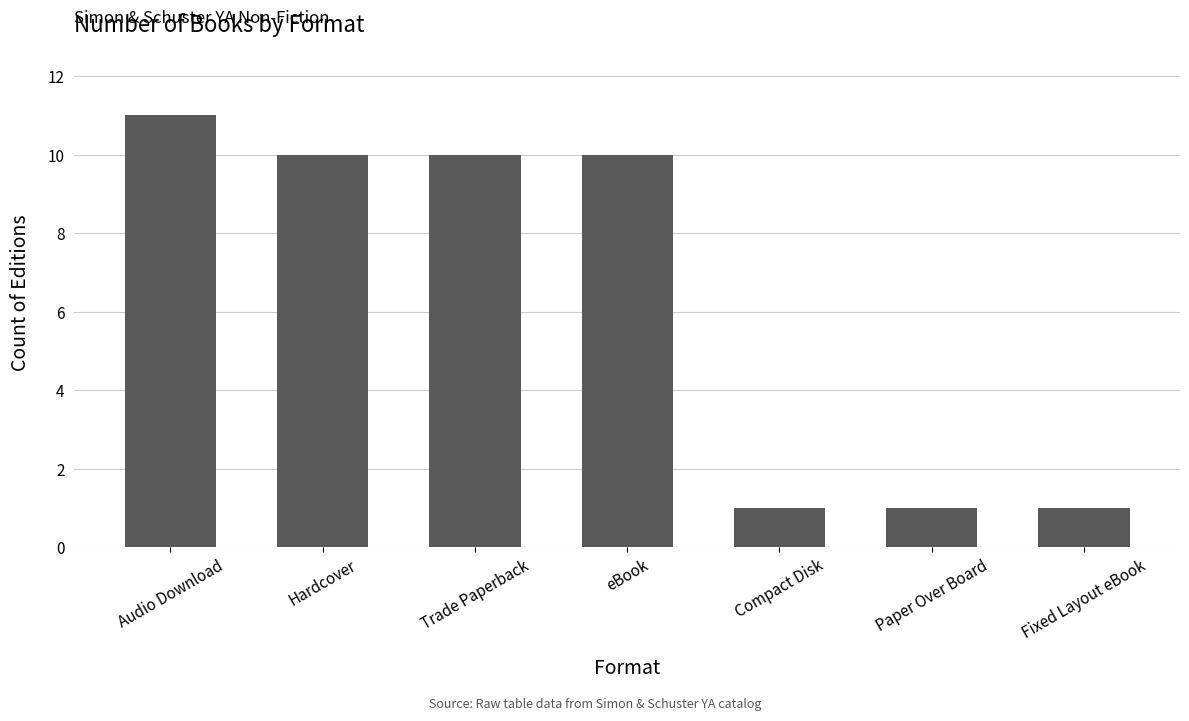

The value at Trade Paperback is 3. True or false?

False